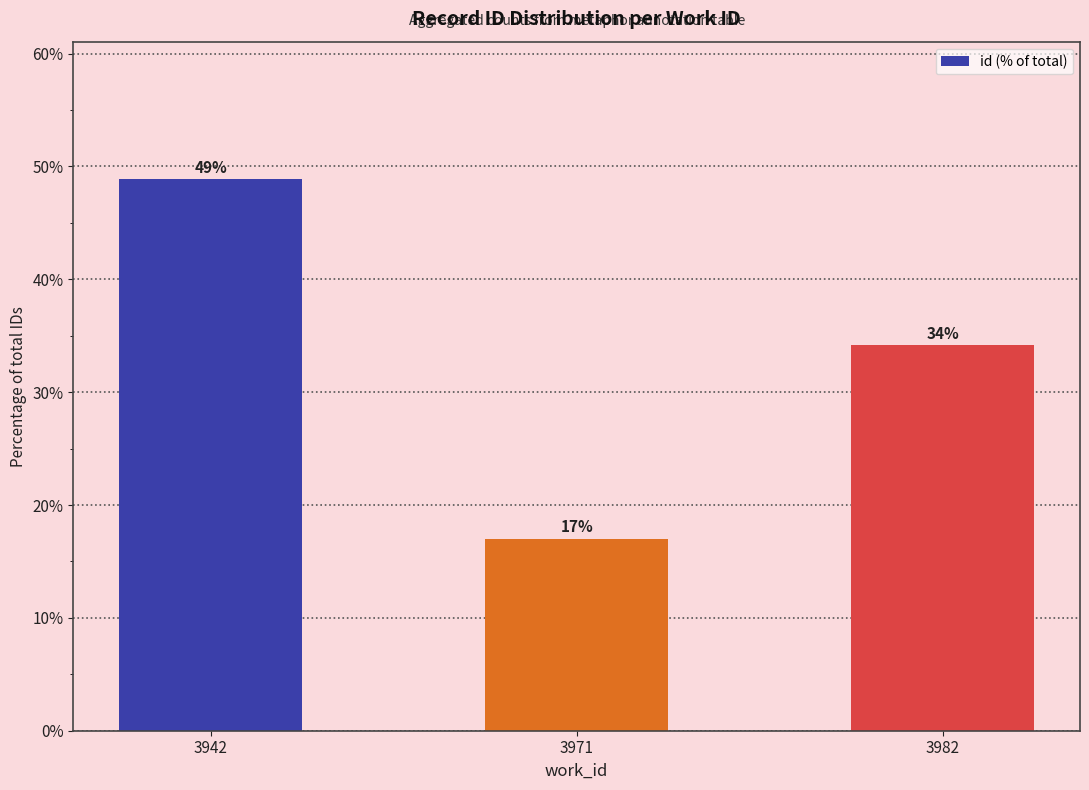

How many distinct data groups are displayed?

1